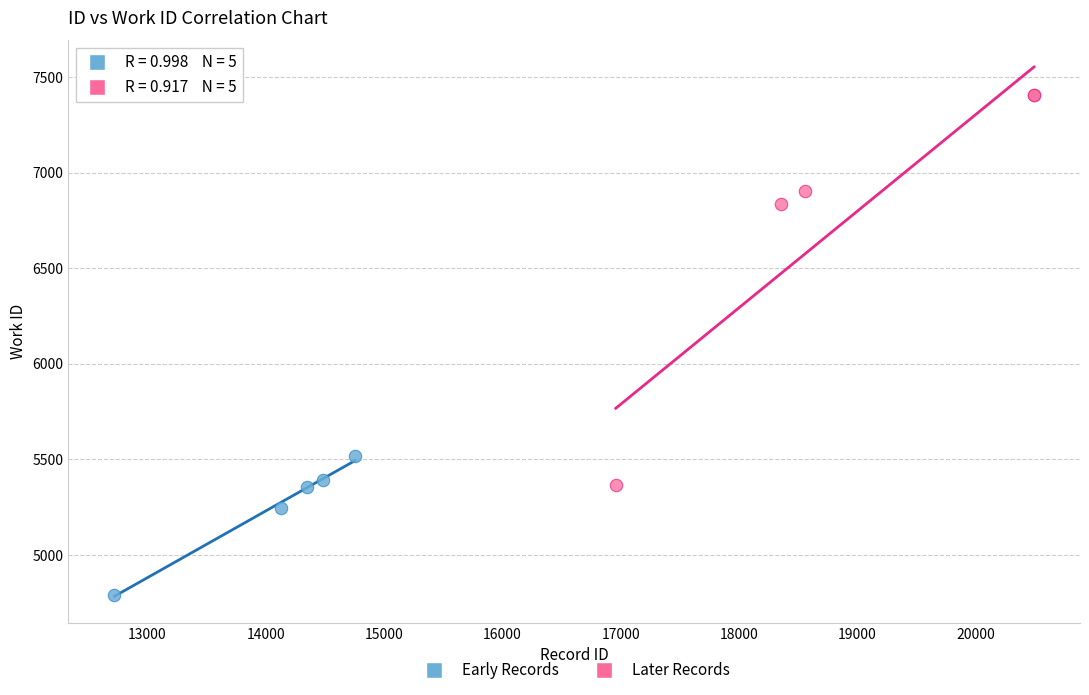

Which series reaches the minimum Y coordinate?

Early Records